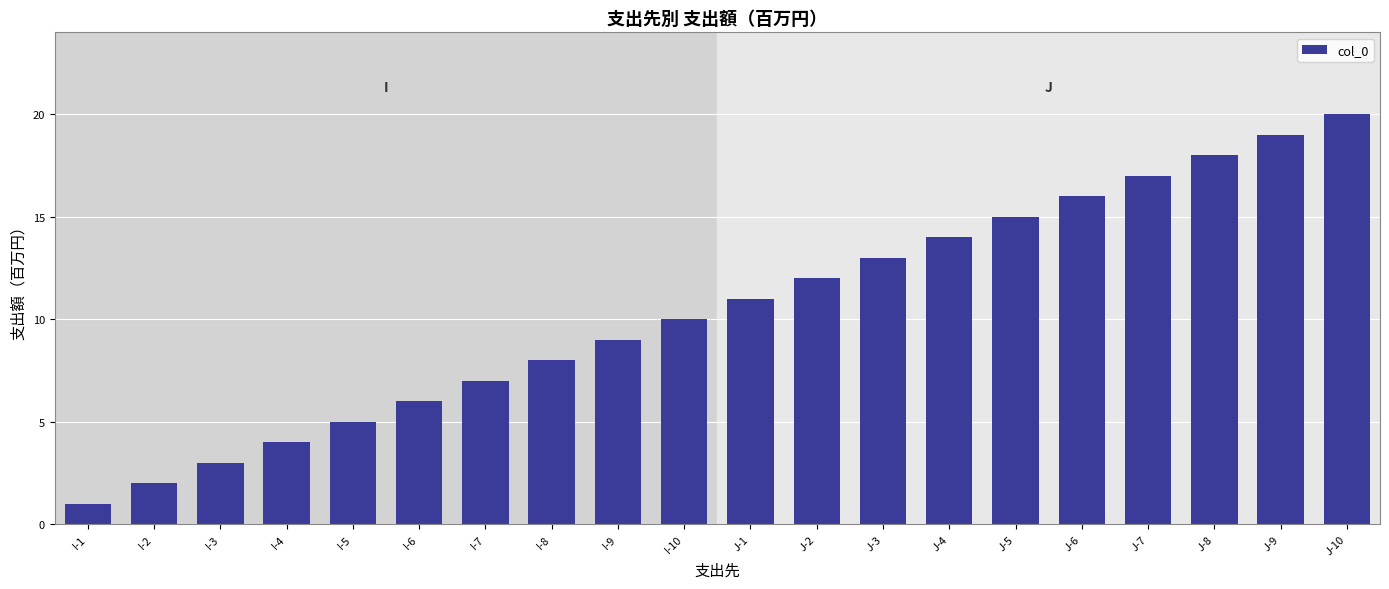

List the labels in order of value, largest first.

J-10, J-9, J-8, J-7, J-6, J-5, J-4, J-3, J-2, J-1, I-10, I-9, I-8, I-7, I-6, I-5, I-4, I-3, I-2, I-1